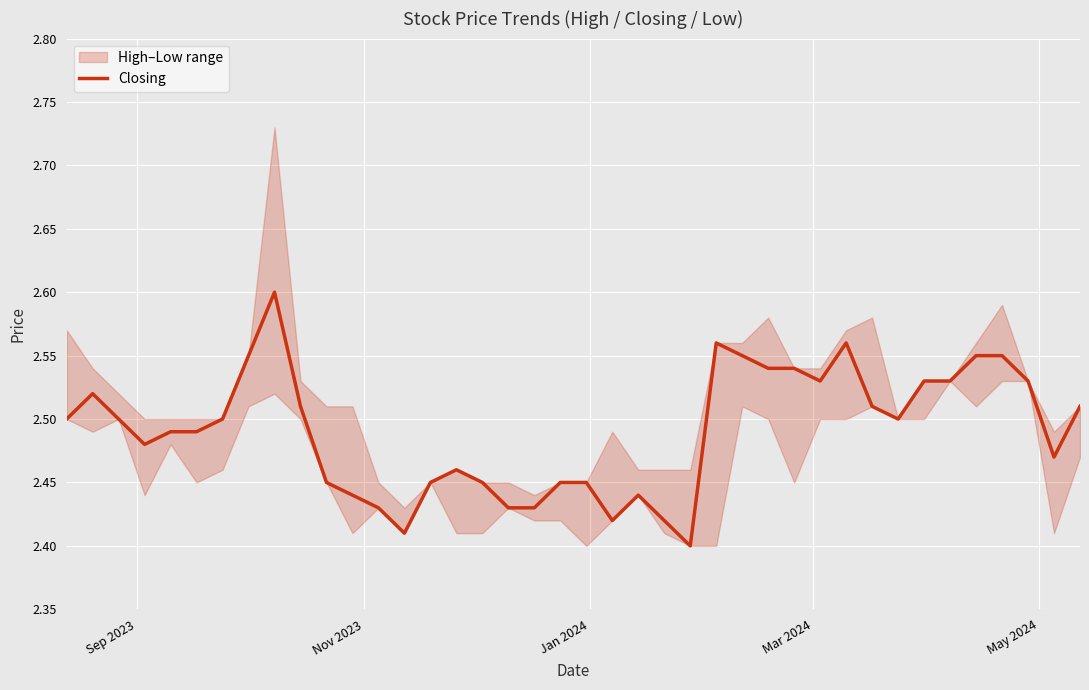

What is the difference between the second highest and minimum values?

0.2